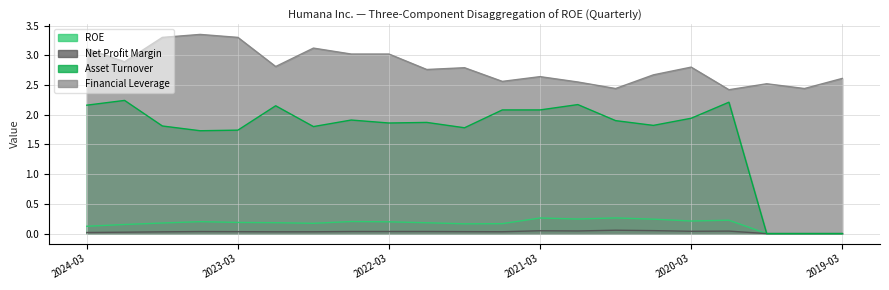

What is the label of the 10th point from the left?

2021-12-31